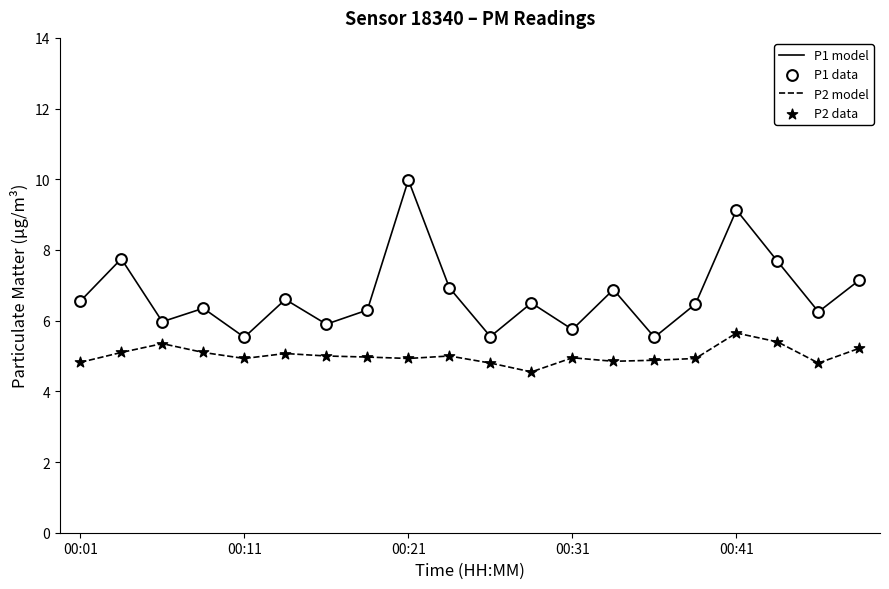

At how many categories does at least one series exceed 9?

2